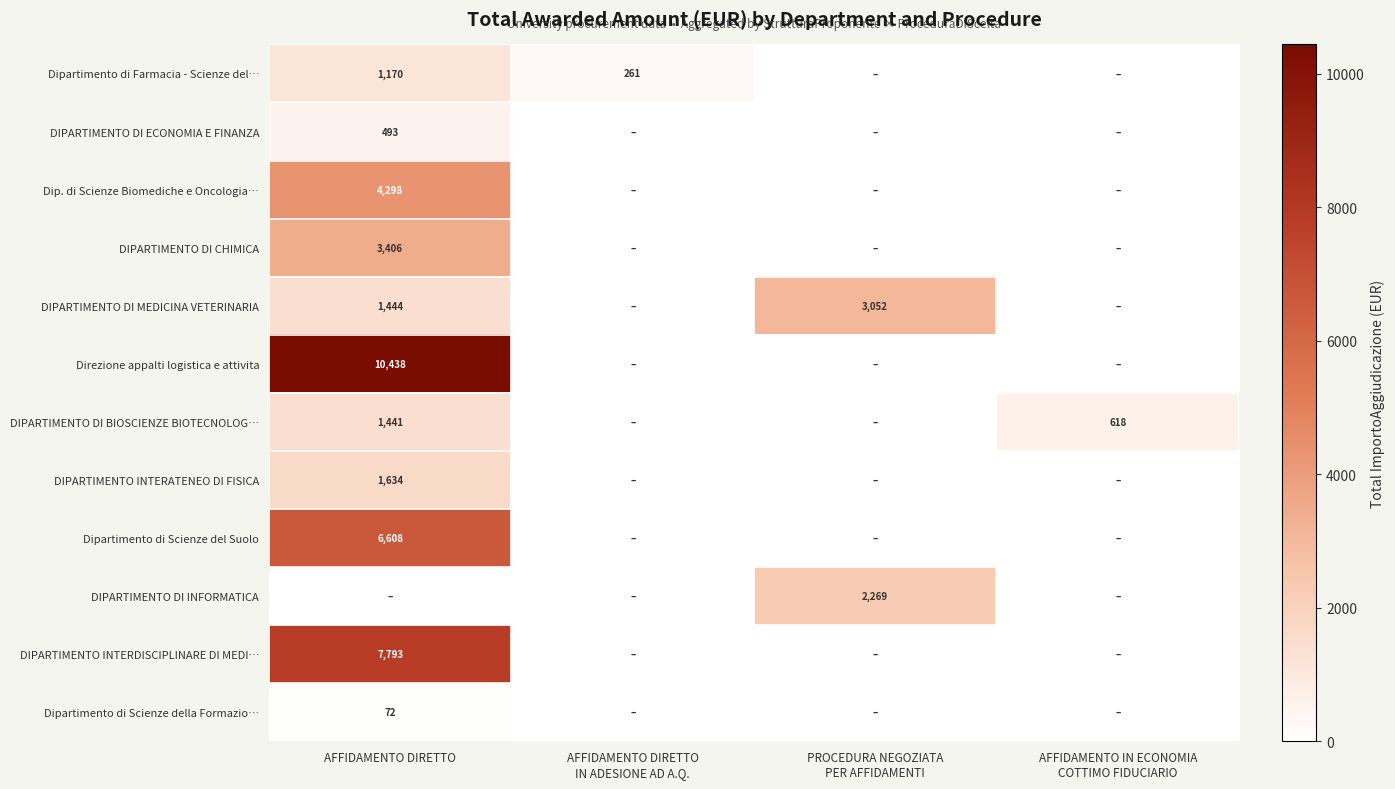

Is it true that Dip. di Scienze Biomediche e Oncologia… equals 4298 at AFFIDAMENTO DIRETTO?

True